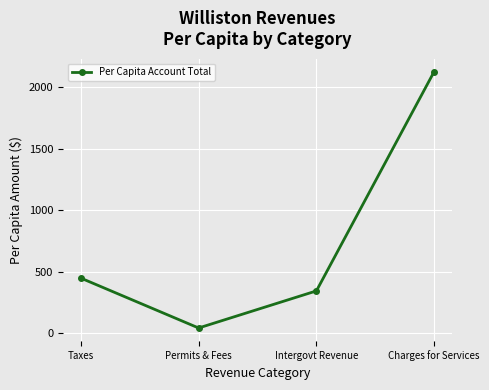

The chart shows a value of 447.9 at Taxes. True or false?

True